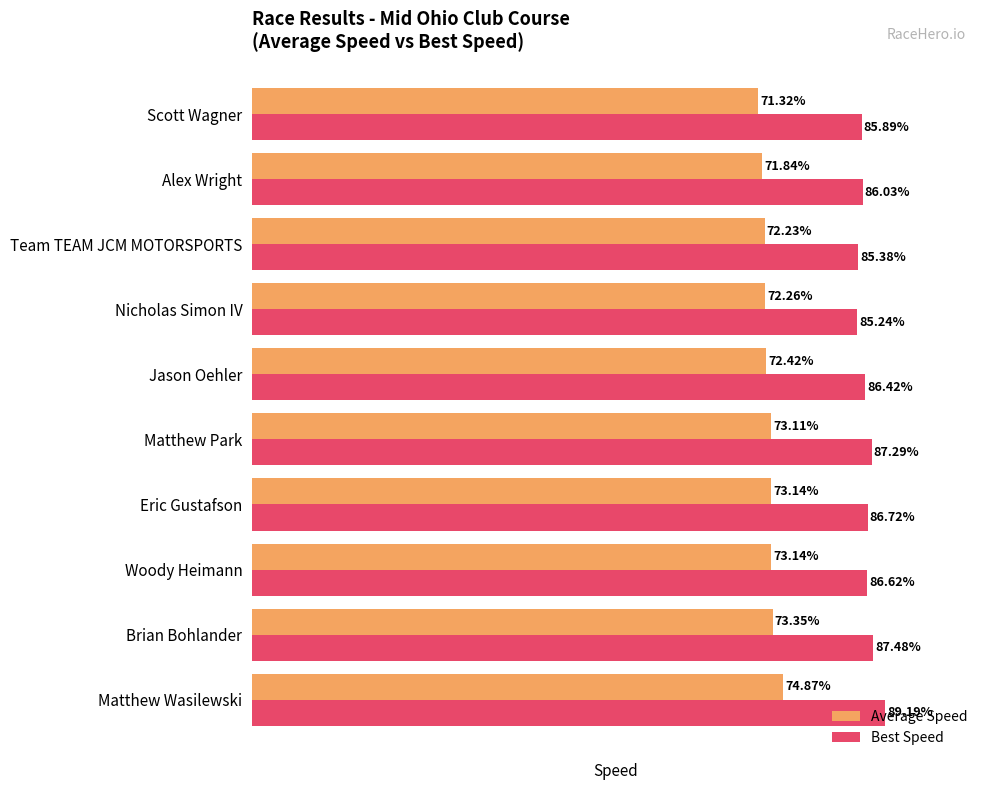

Which series has the largest total across all categories?

Best Speed